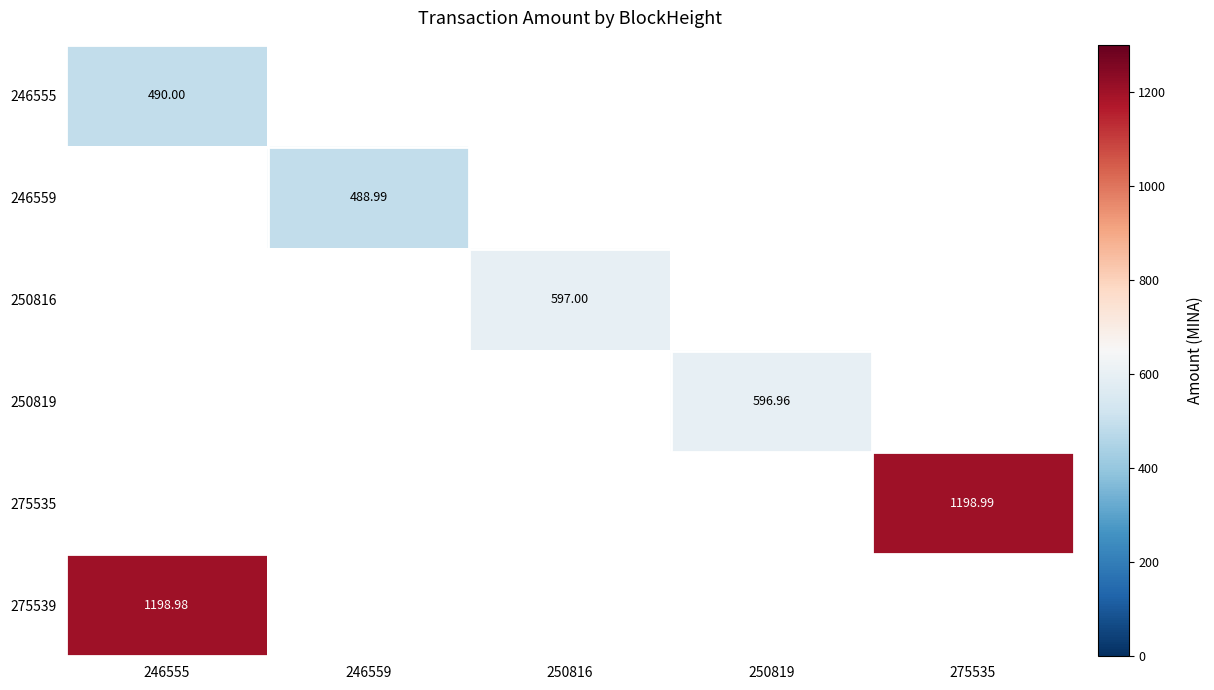

True or false: 250819 has a value of 301.2 at 250819.

False